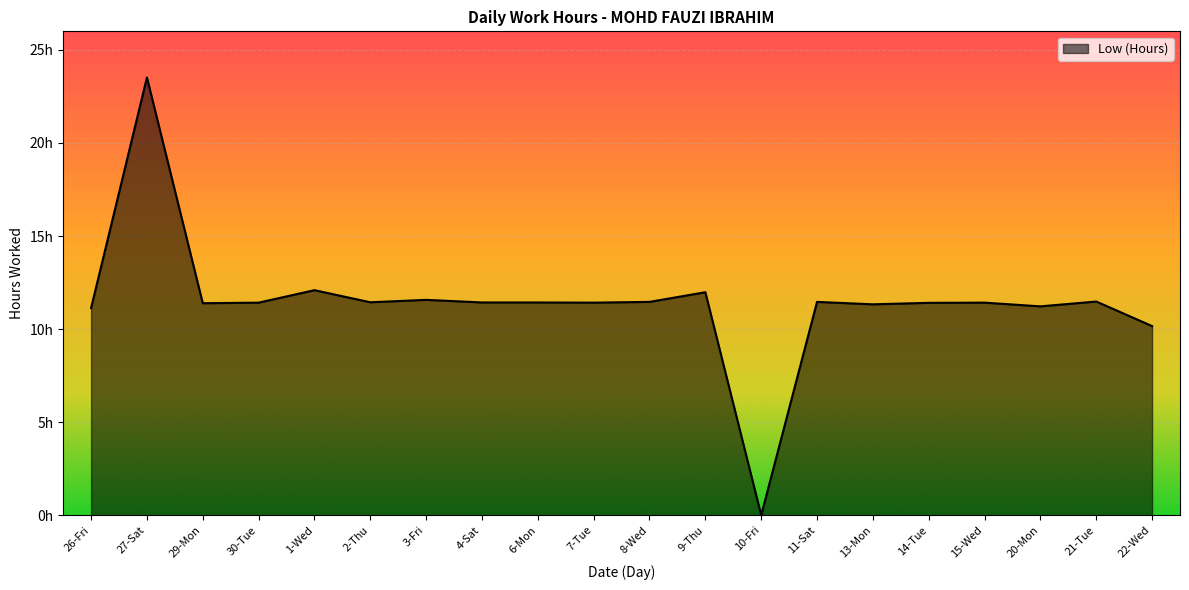

Reading right to left, list all the values displayed in this chart.

10.2	11.5	11.2	11.4	11.4	11.3	11.5	0.0	12.0	11.5	11.4	11.4	11.4	11.6	11.4	12.1	11.4	11.4	23.5	11.1